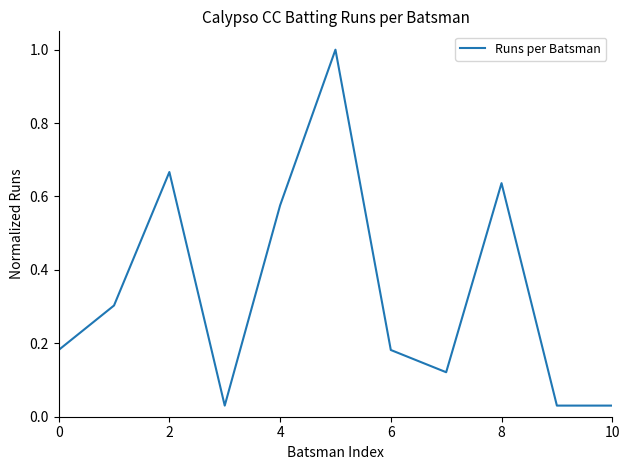

What is the average value?

0.3